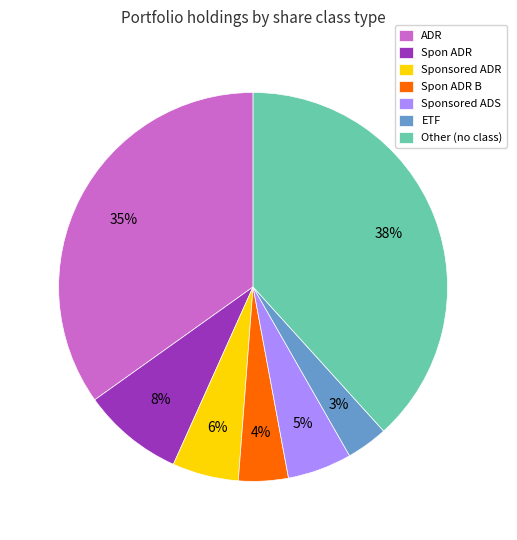

Which category has the smallest portion of the pie?

ETF